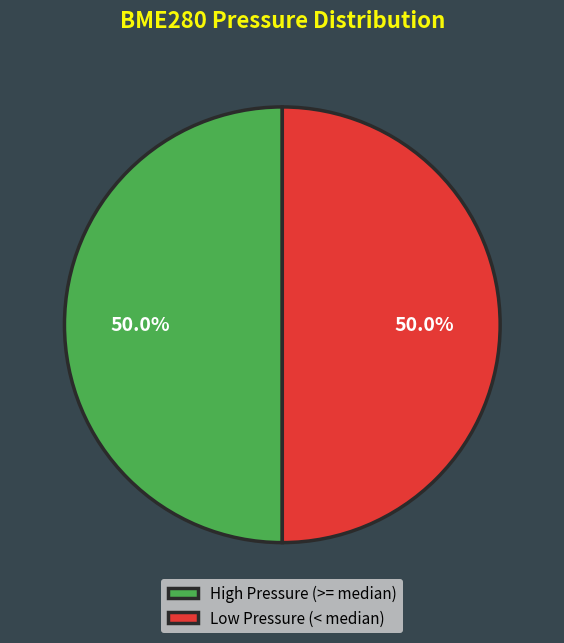

What is the ratio of the value at High Pressure (>= median) to the value at Low Pressure (< median)?

1.0